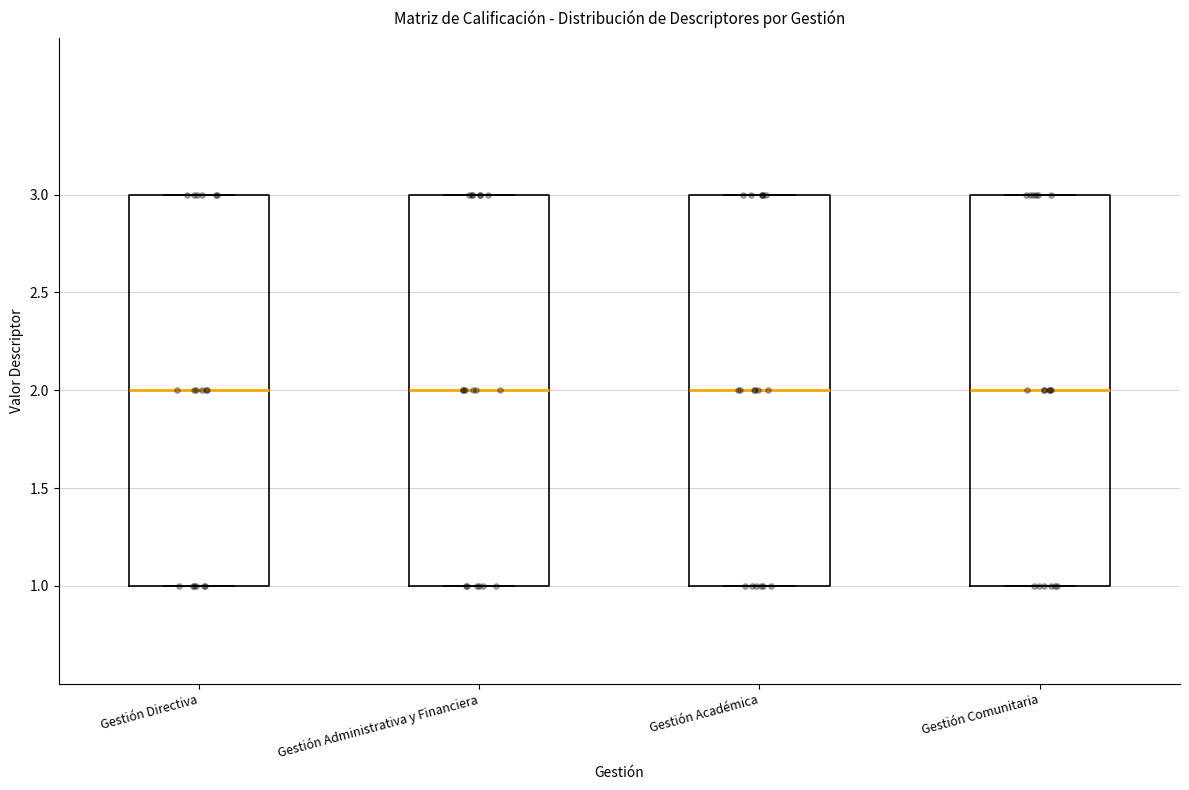

Reading left to right, read every box against the y-axis: the position of its median line, the range the box covers, and the ends of its whiskers. The values are not printed on the chart, so give them approximately, as read against the axis.

Gestión Directiva: median 2, box 1 to 3, whiskers 1 to 3
Gestión Administrativa y Financiera: median 2, box 1 to 3, whiskers 1 to 3
Gestión Académica: median 2, box 1 to 3, whiskers 1 to 3
Gestión Comunitaria: median 2, box 1 to 3, whiskers 1 to 3